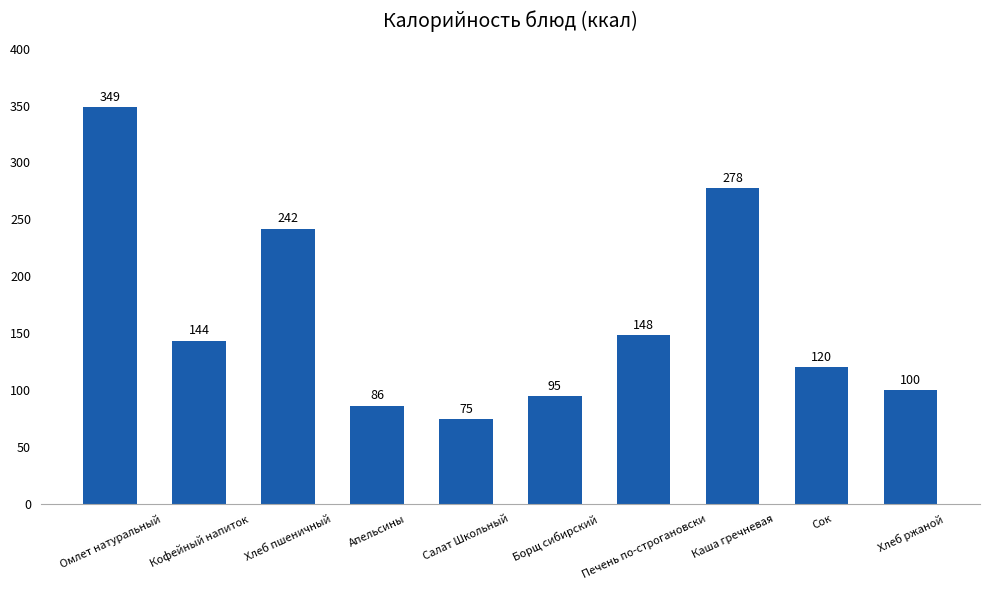

At which label is the value closest to 211?

Хлеб пшеничный